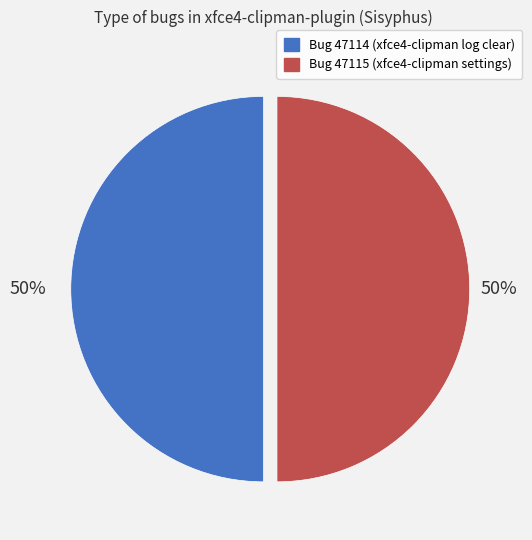

The Bug 47114 (xfce4-clipman log clear) slice represents 50% of the pie. True or false?

True